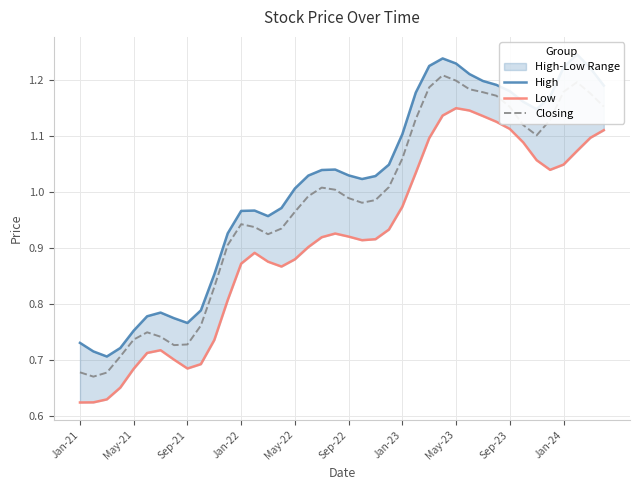

The value of Closing at Jan-22 is 0.2. True or false?

False